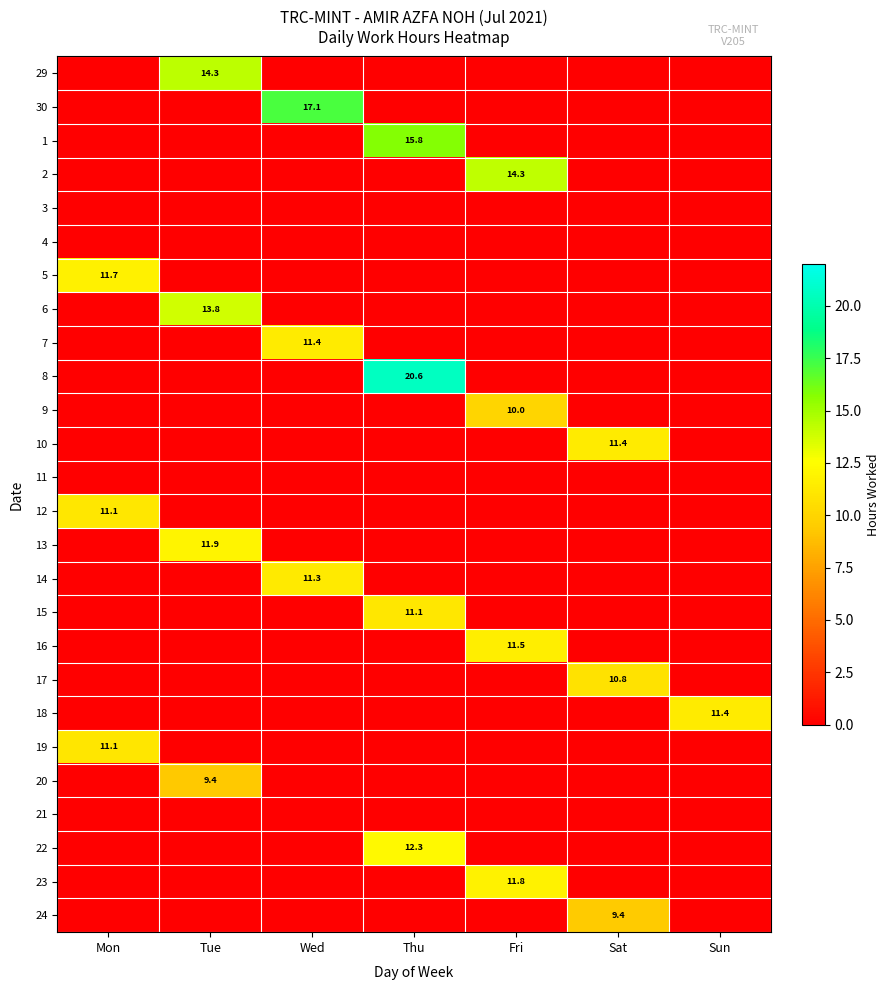

True or false: 12 has a value of 4.3 at Mon.

False